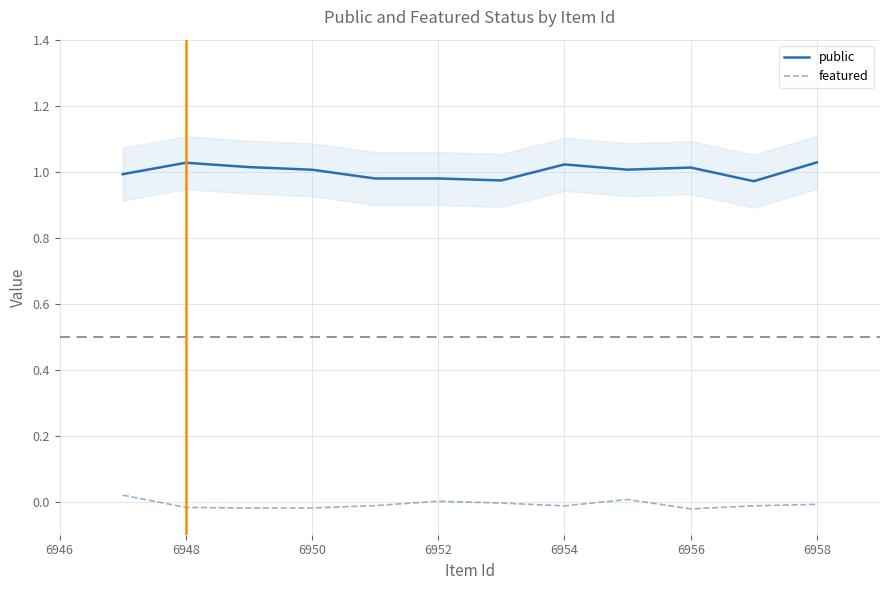

The value of public at 6950 is 1.0. True or false?

True